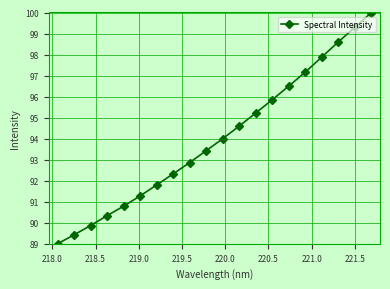

Does the chart display data point markers on the line(s)?

Yes